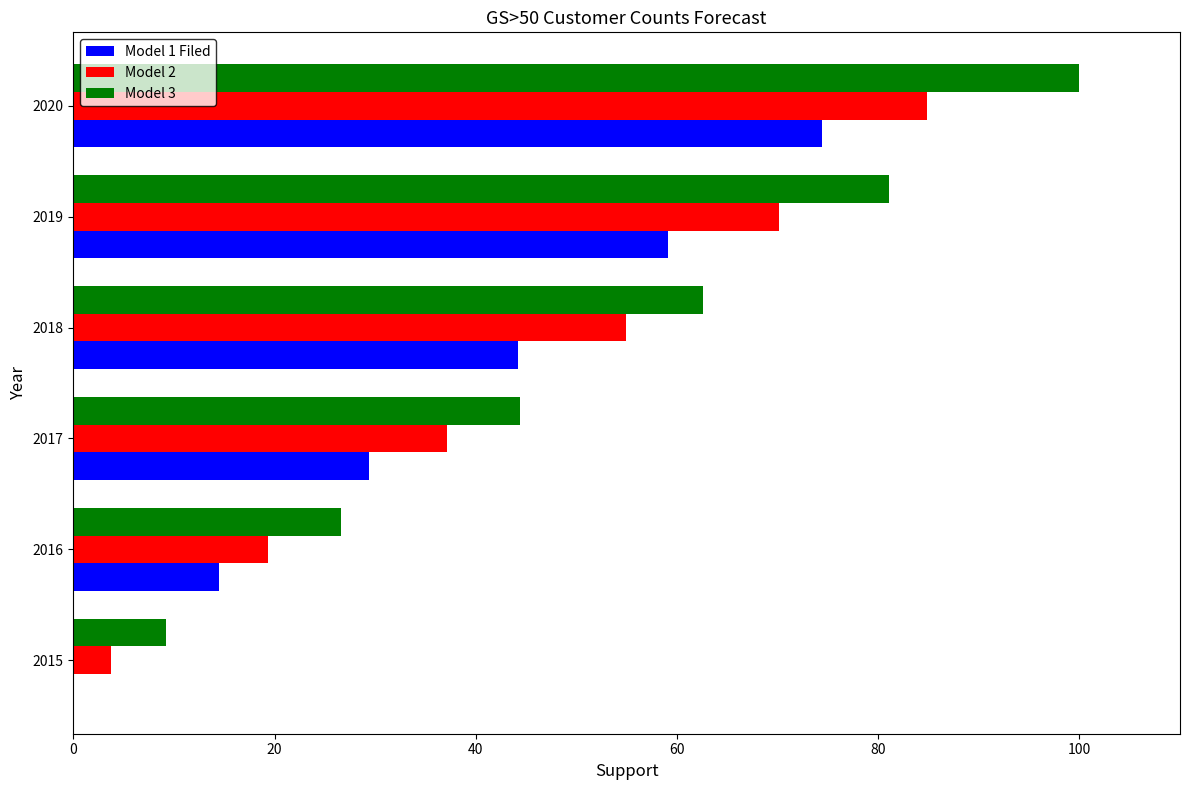

Is it true that Model 1 Filed equals 14.3 at 2018?

False